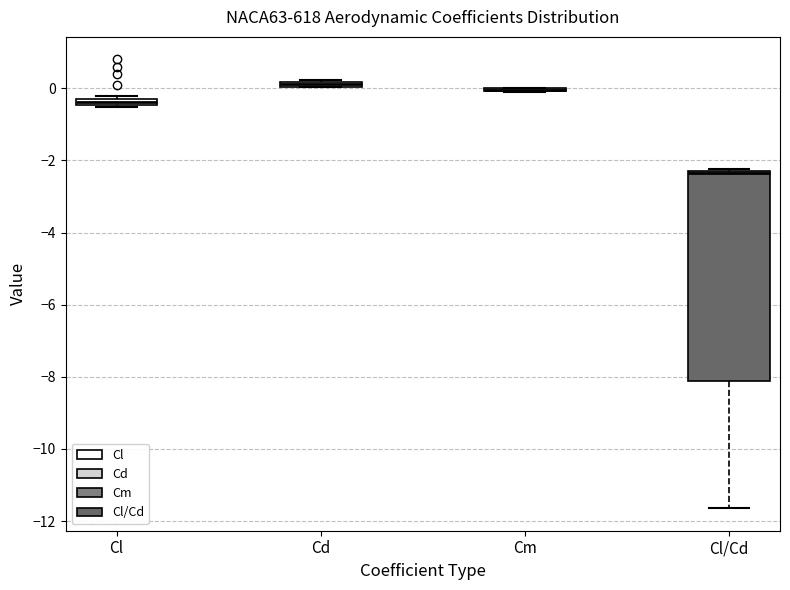

Where is the lower edge of the box for Cl/Cd on the y-axis? The values are not printed on the chart, so give them approximately, as read against the axis.

-8.2